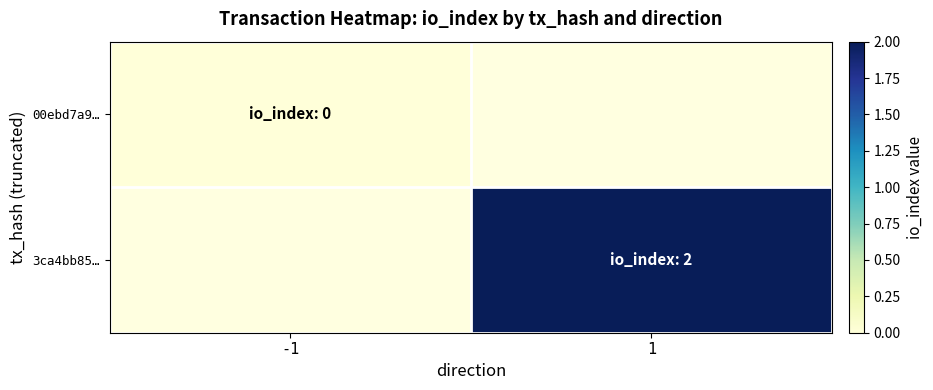

Rank the categories by 3ca4bb85… value from lowest to highest.

-1, 1